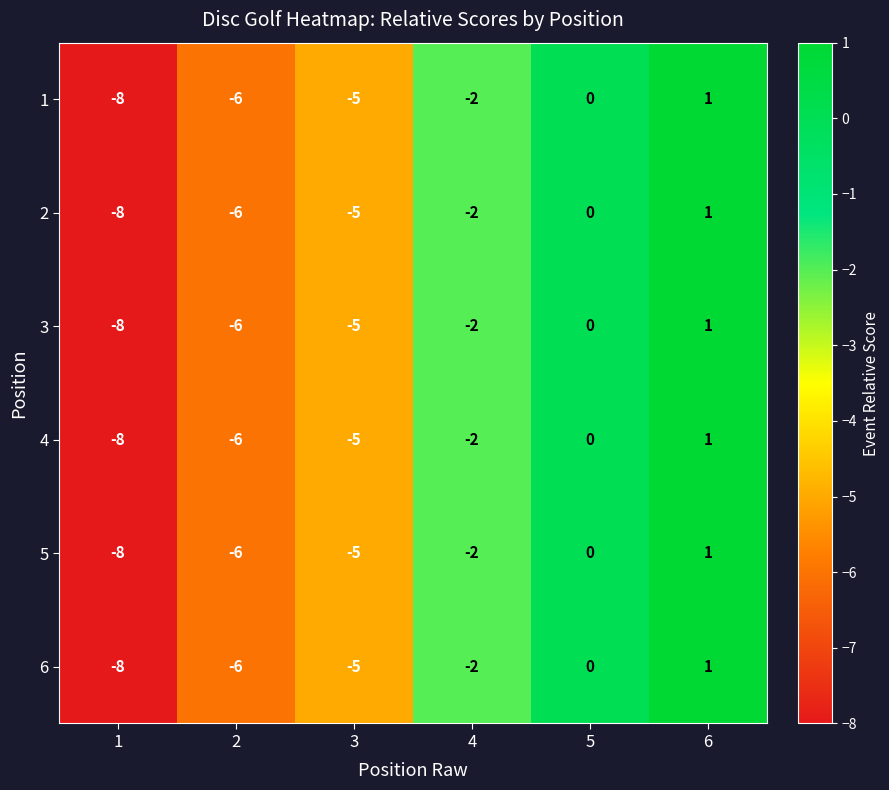

What is the total value across all series at 4?

-12